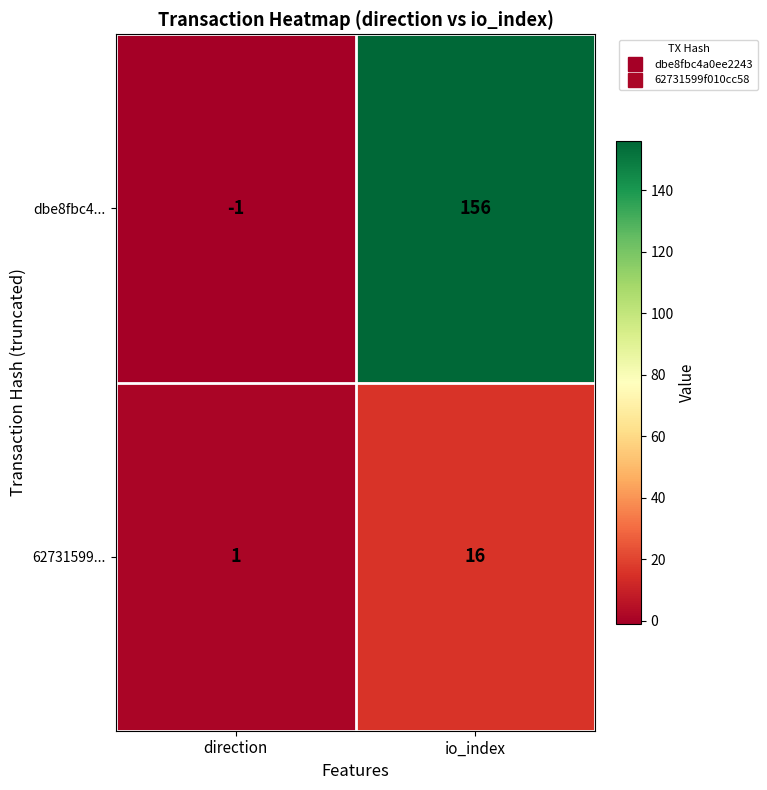

List the labels in order of 62731599... value, smallest first.

direction, io_index